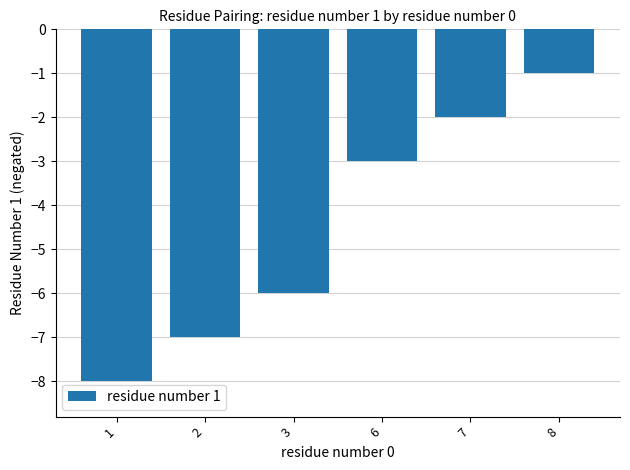

Count the number of categories in the chart.

6